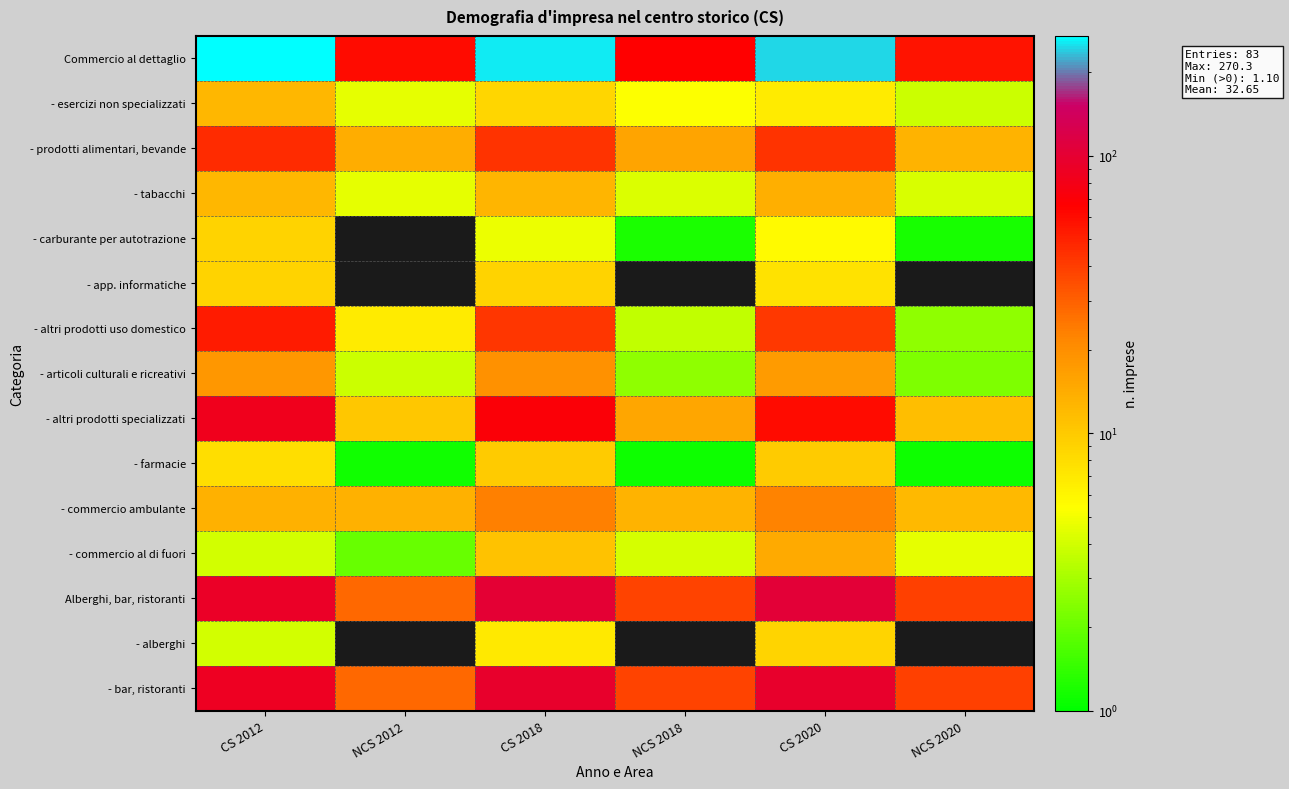

How many data points does each series have?

6